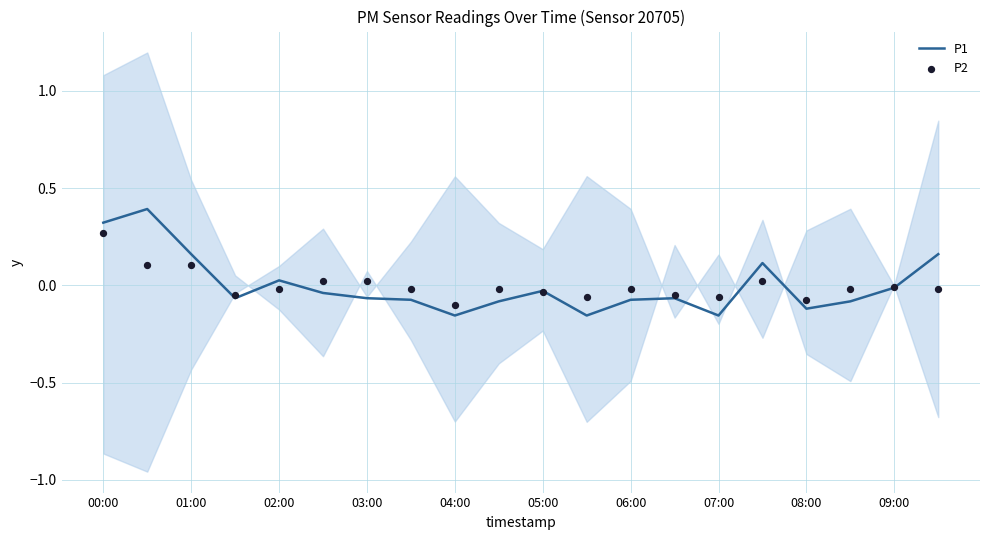

Which series has the largest total across all categories?

P2